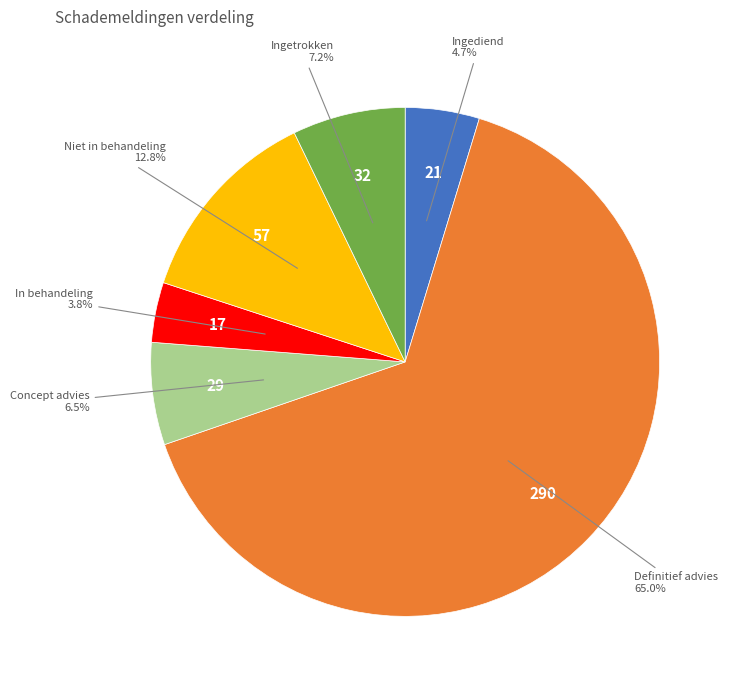

Is there any slice that represents more than half of the pie?

Yes